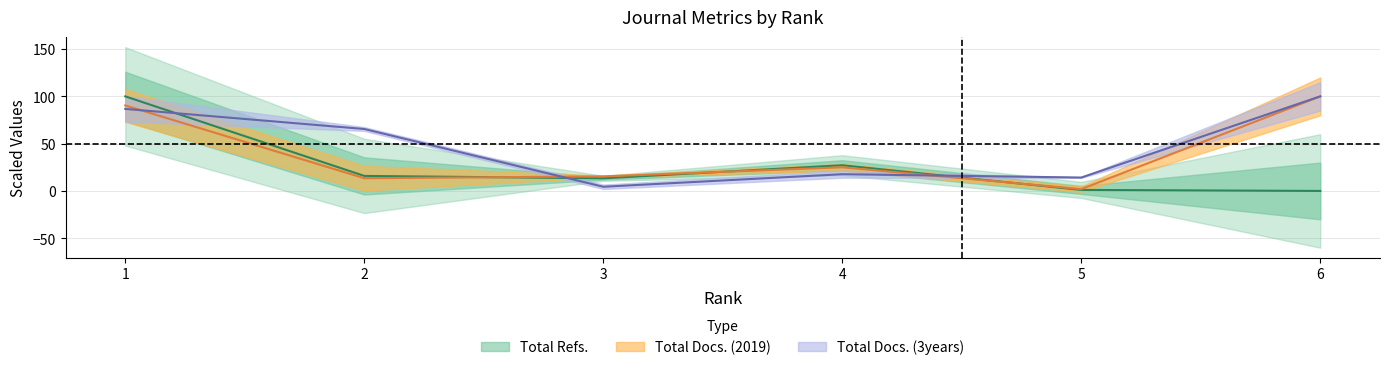

Is it true that Total Docs. (2019) equals 90.4 at 1?

True